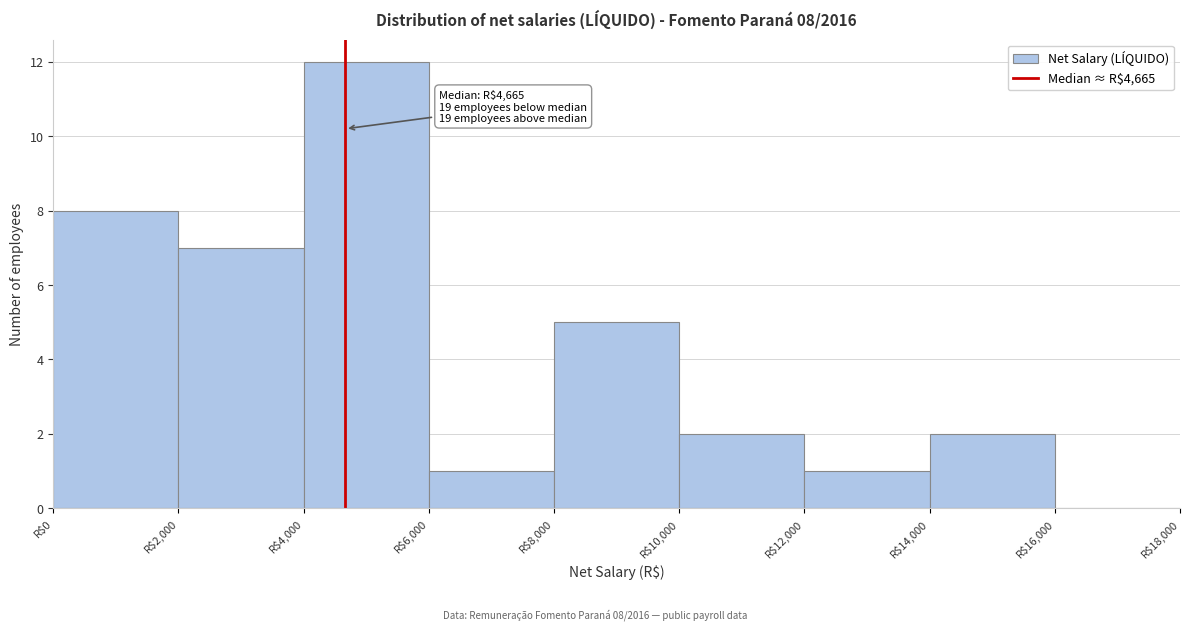

Which range on the x-axis has the tallest bar?

4000 to 6000